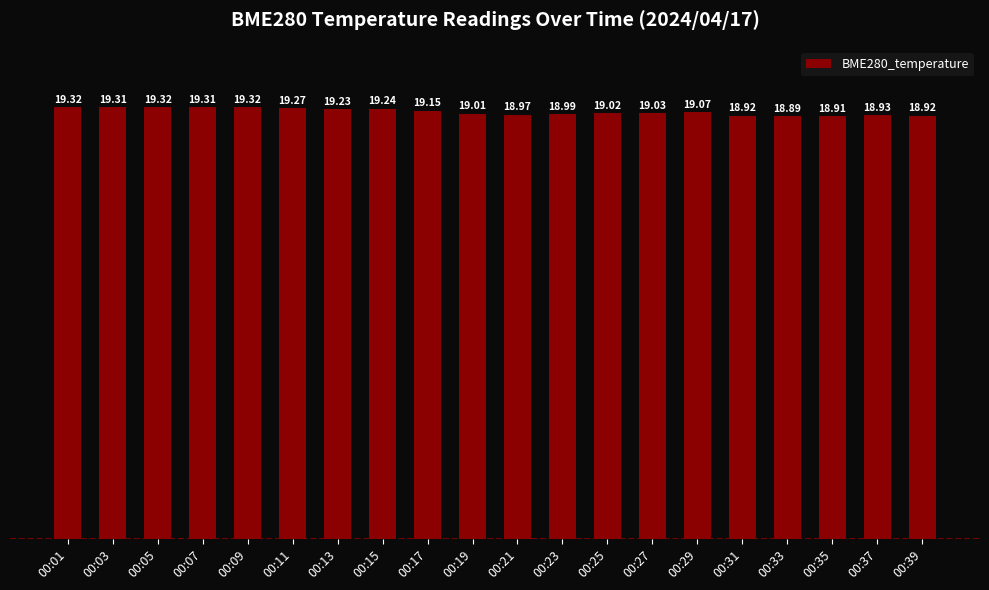

What is the change in value from 00:11 to 00:21?

-0.3